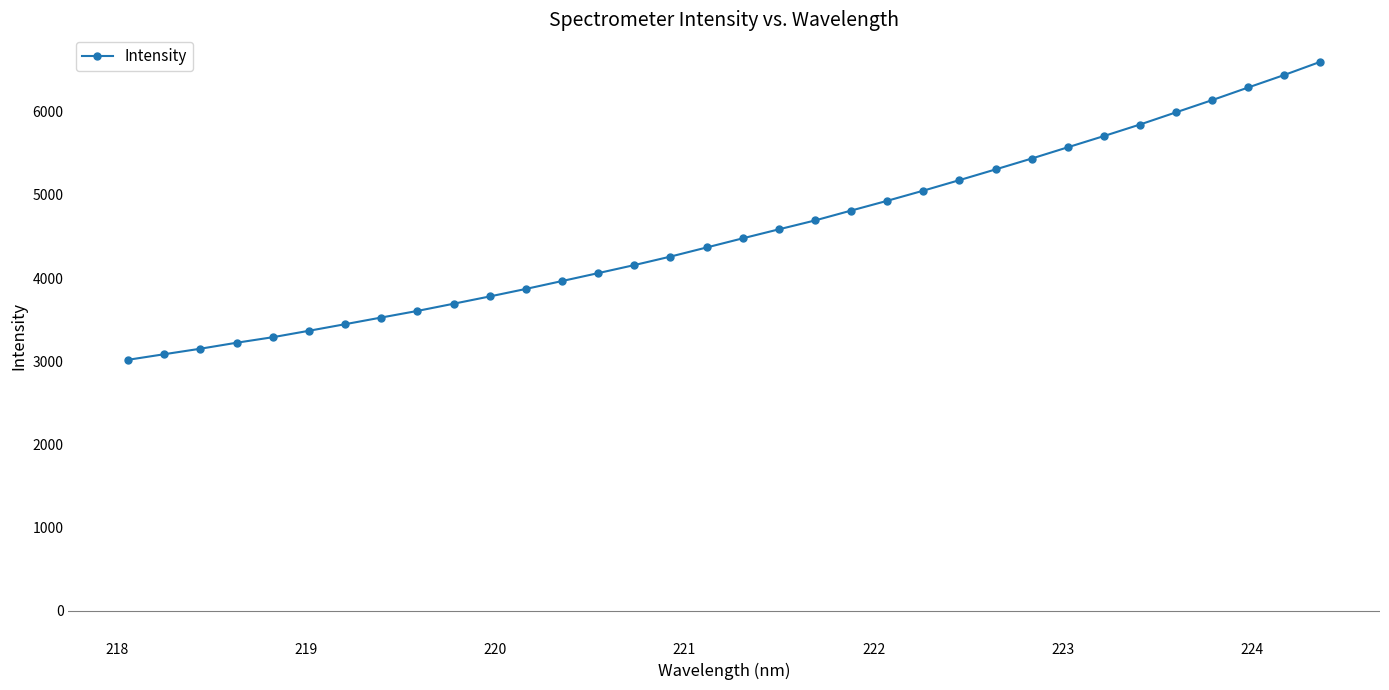

What is the average value?

4556.1